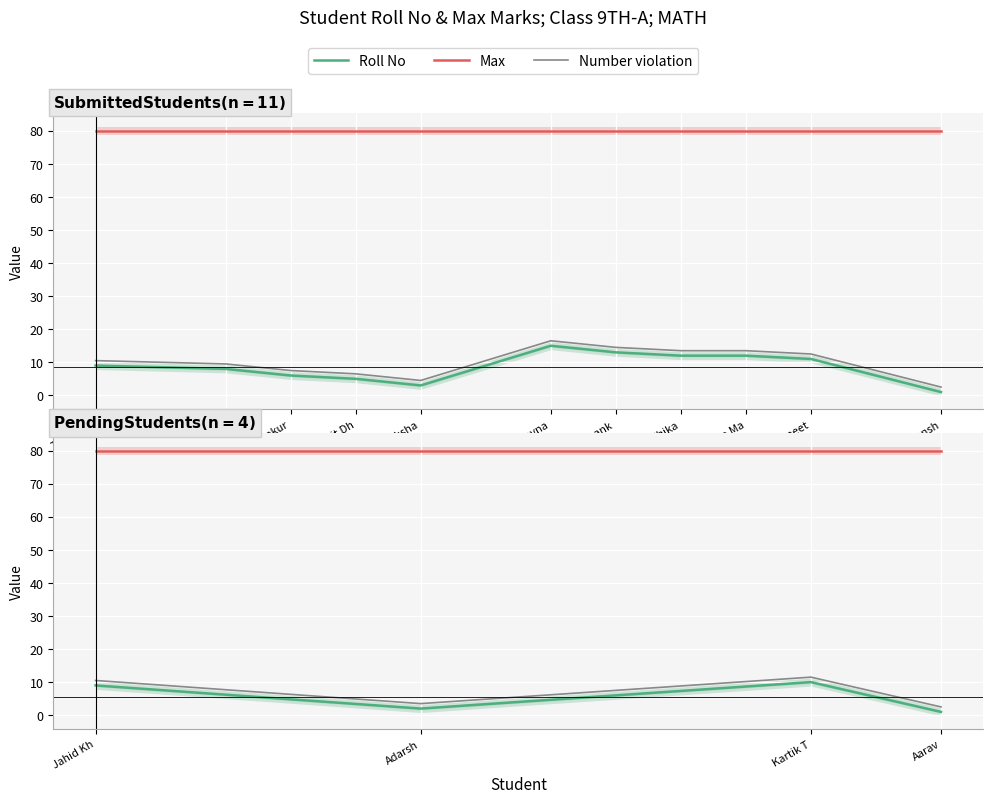

Is it true that Roll No equals 5.8 at Kartik T?

False